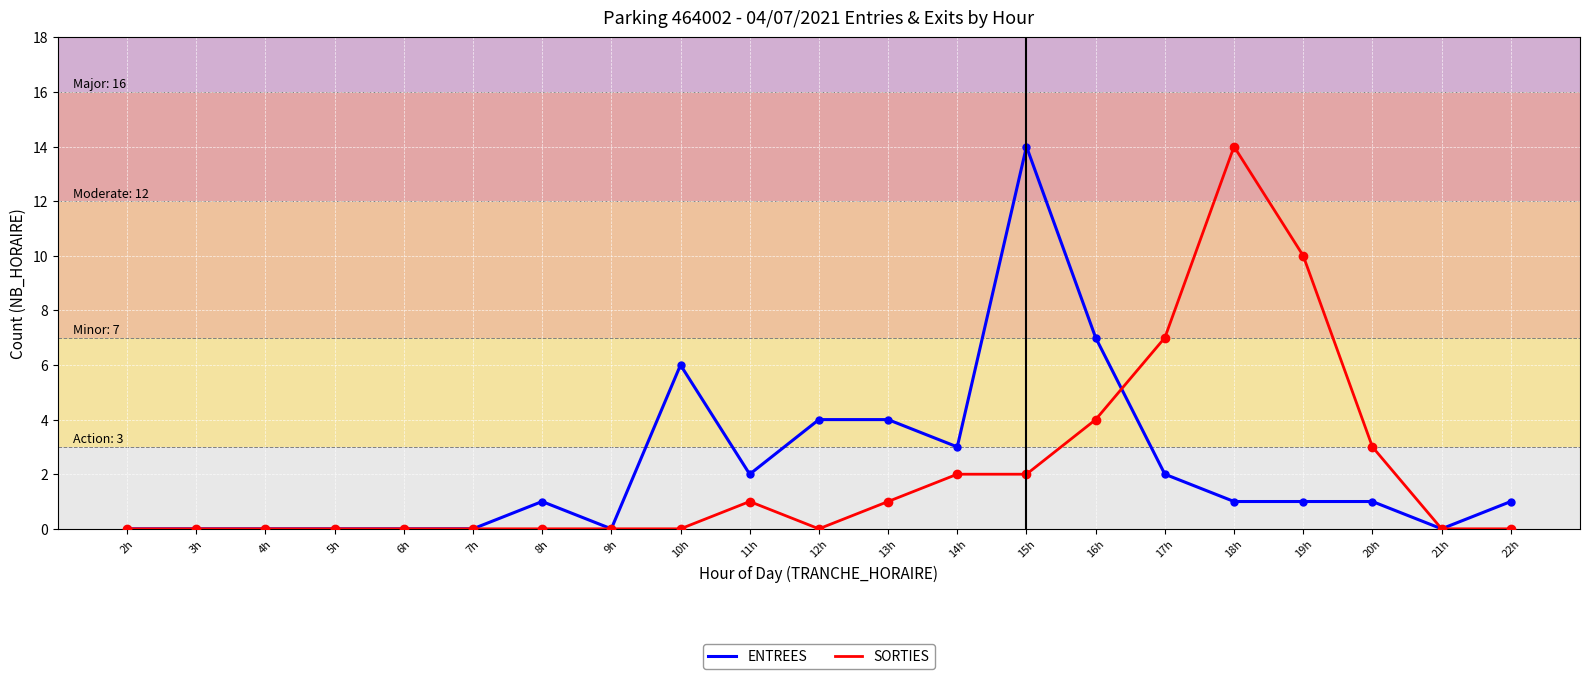

What is the difference between the maximum and minimum values in the ENTREES series?

14